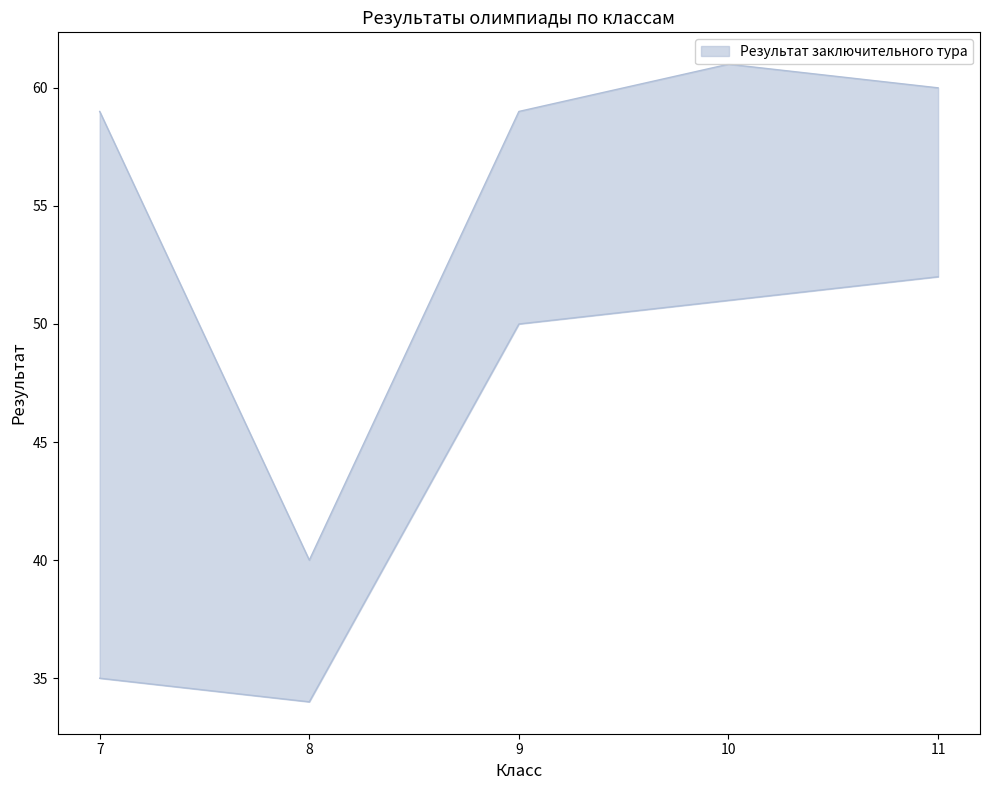

Where is Результат заключительного тура nearest to the value 47?

7